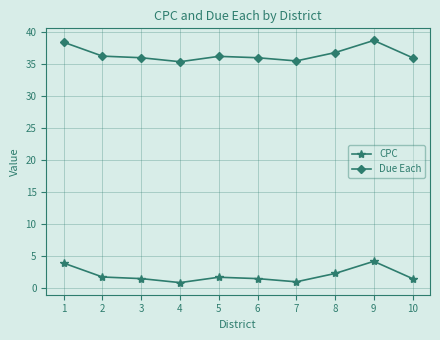

True or false: CPC and Due Each cross at least once.

False